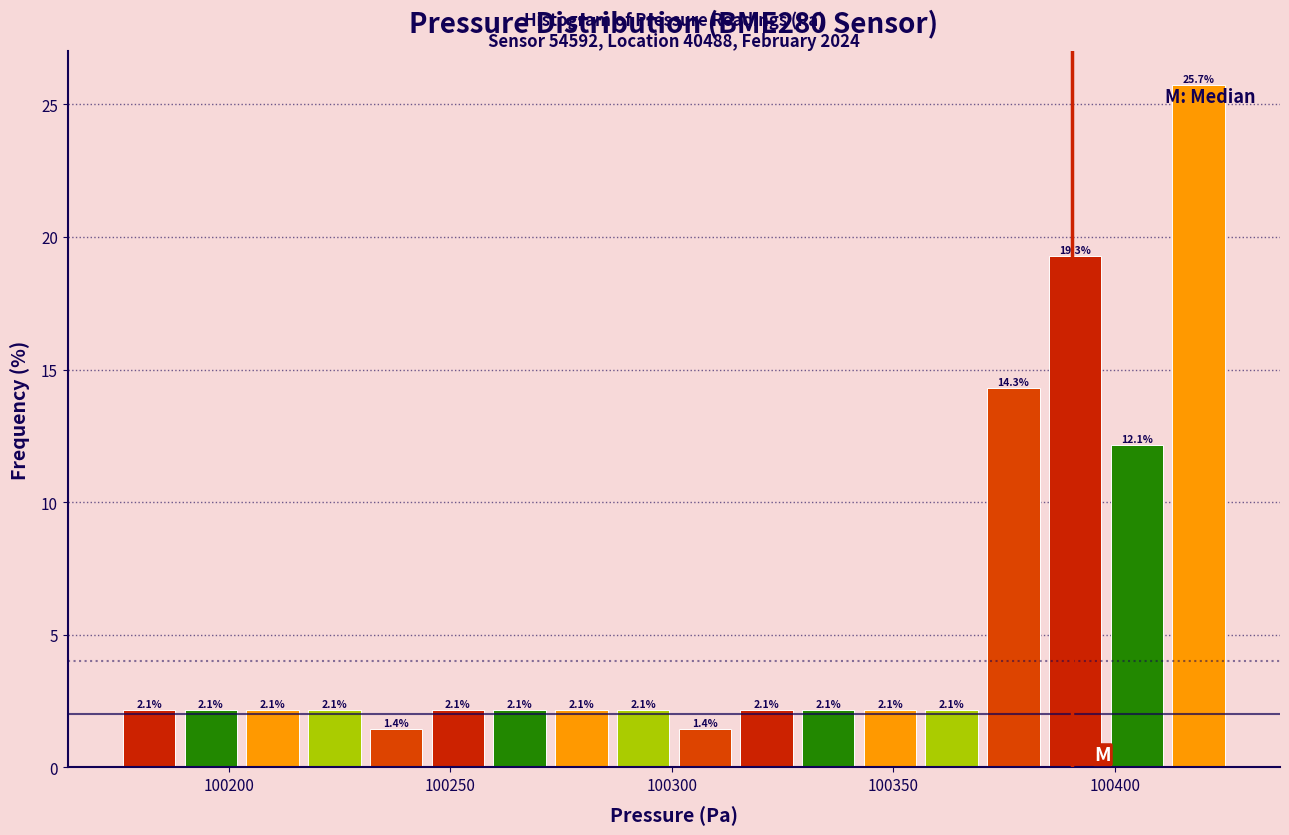

Around what value on the x-axis is the tallest bar? Give the approximate position of its centre, as read against the axis.

100420